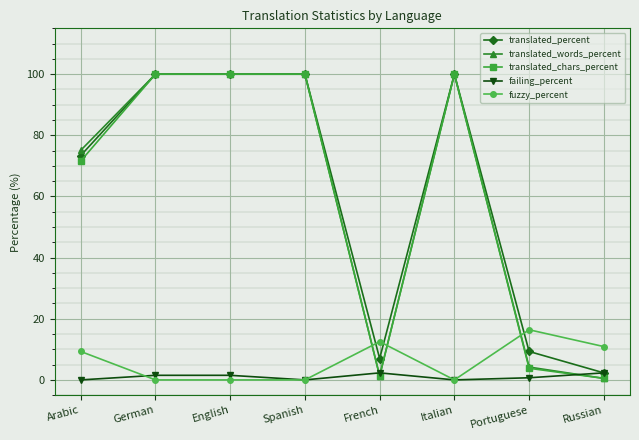

What is the greatest value displayed?

100.0